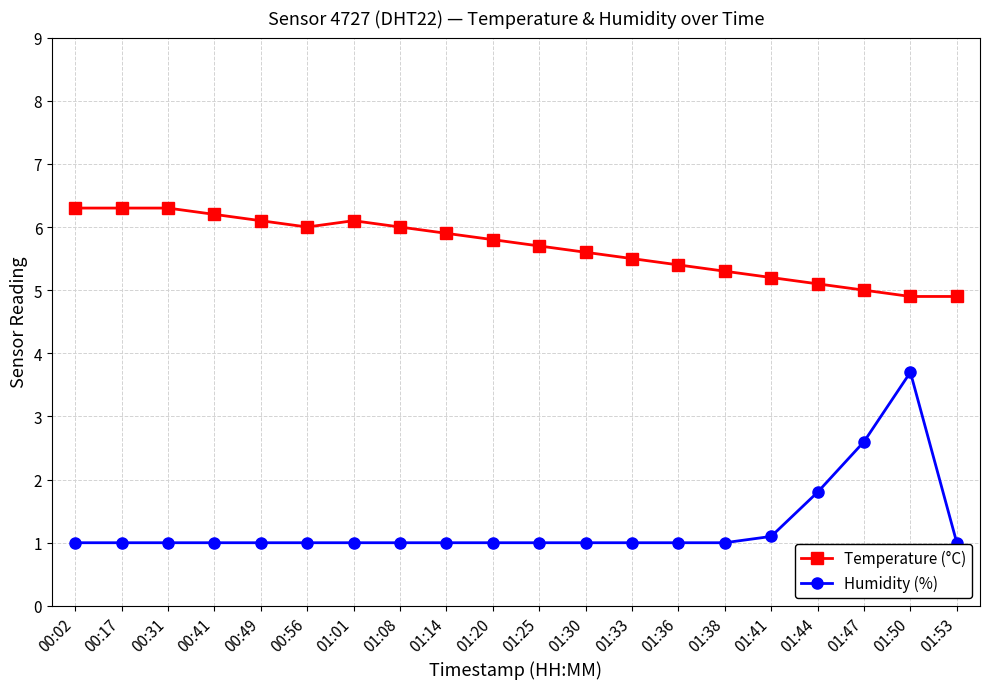

What are all the series names shown in the legend?

Temperature (°C), Humidity (%)